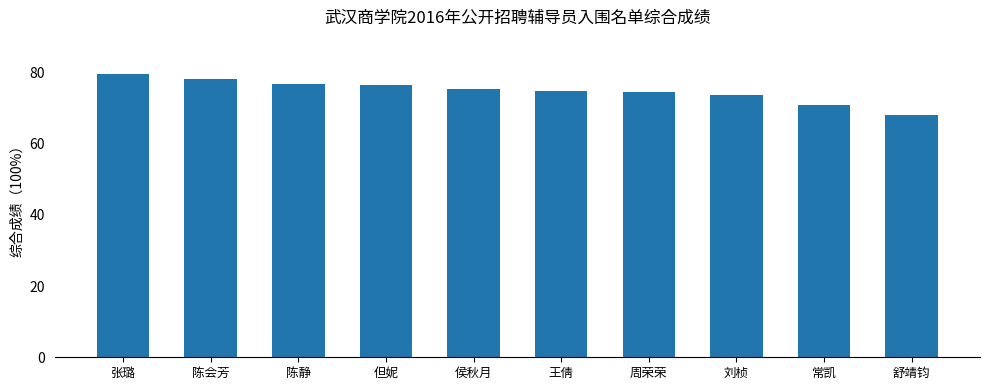

Which has a higher value, 陈会芳 or 舒靖钧?

陈会芳